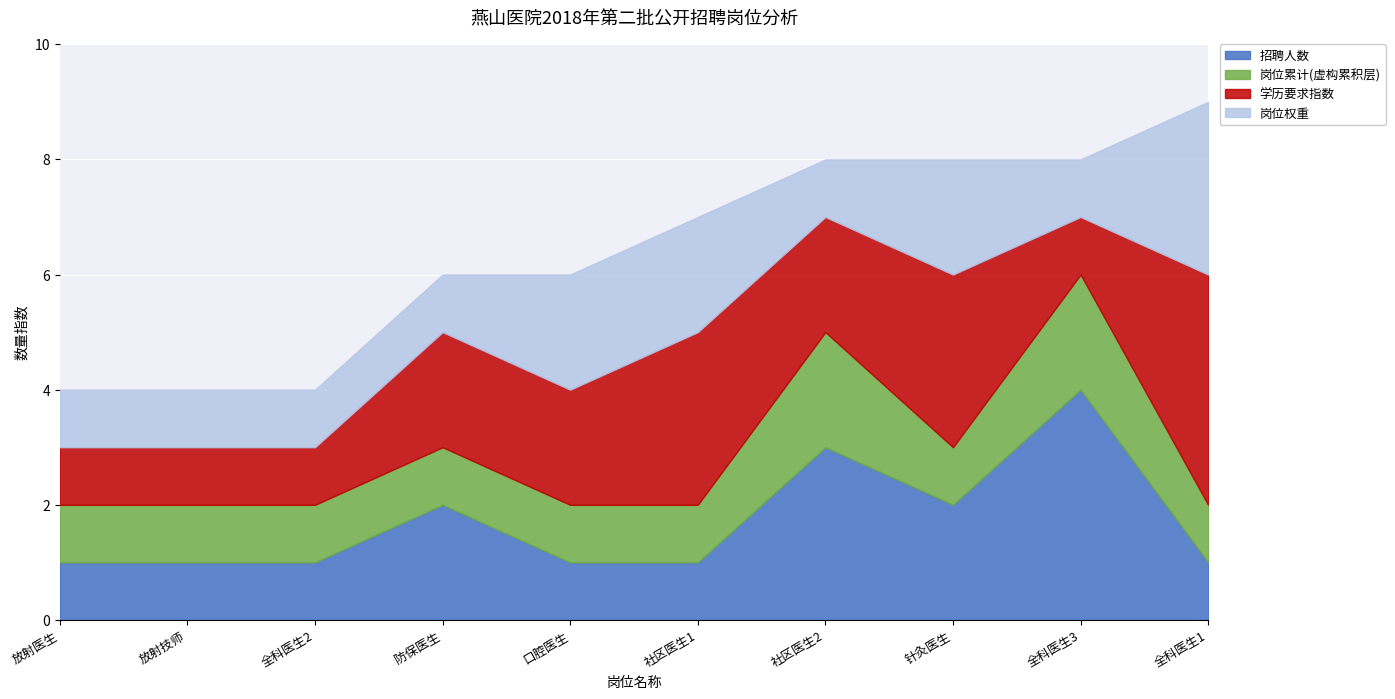

Is the value of 学历要求指数 at 社区医生2 greater than the value of 岗位权重 at 防保医生?

Yes